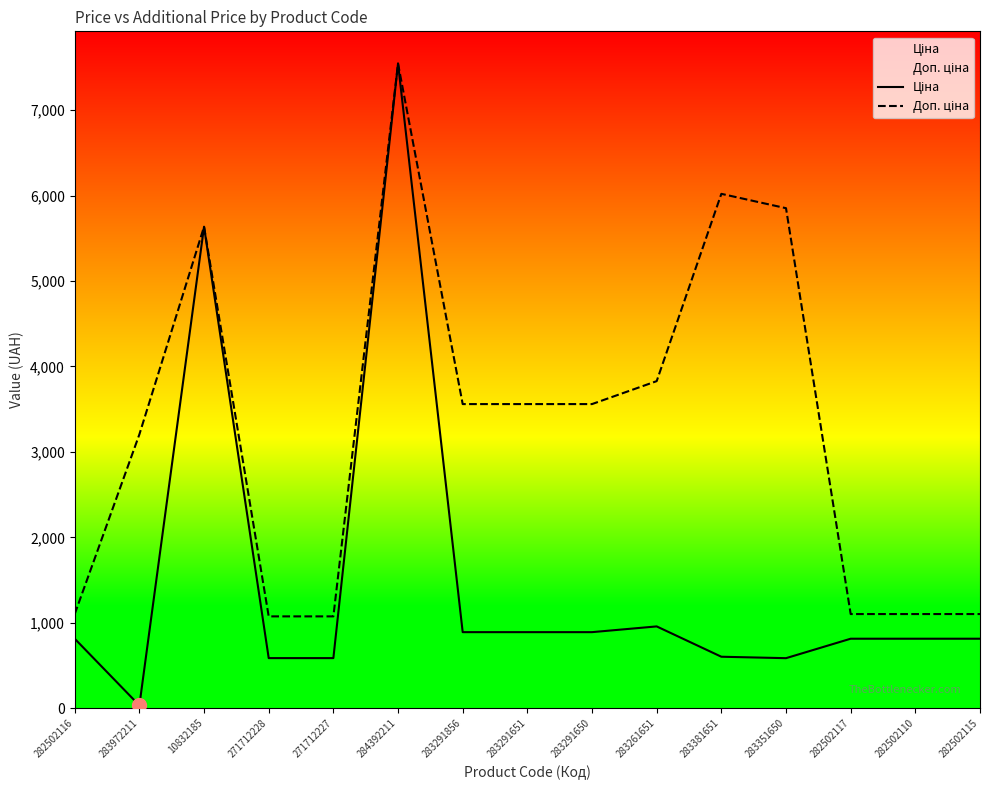

Read the Доп. ціна value at 271712227.

1074.5